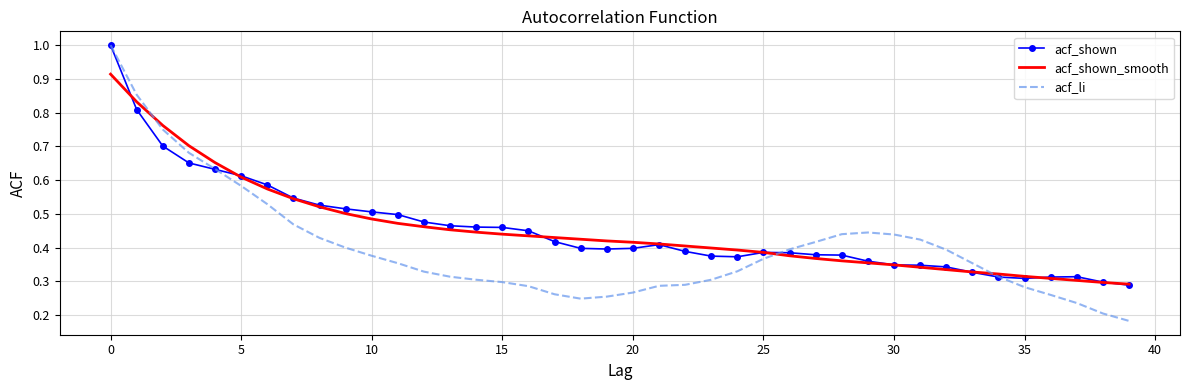

Which series has the widest spread of values?

acf_li